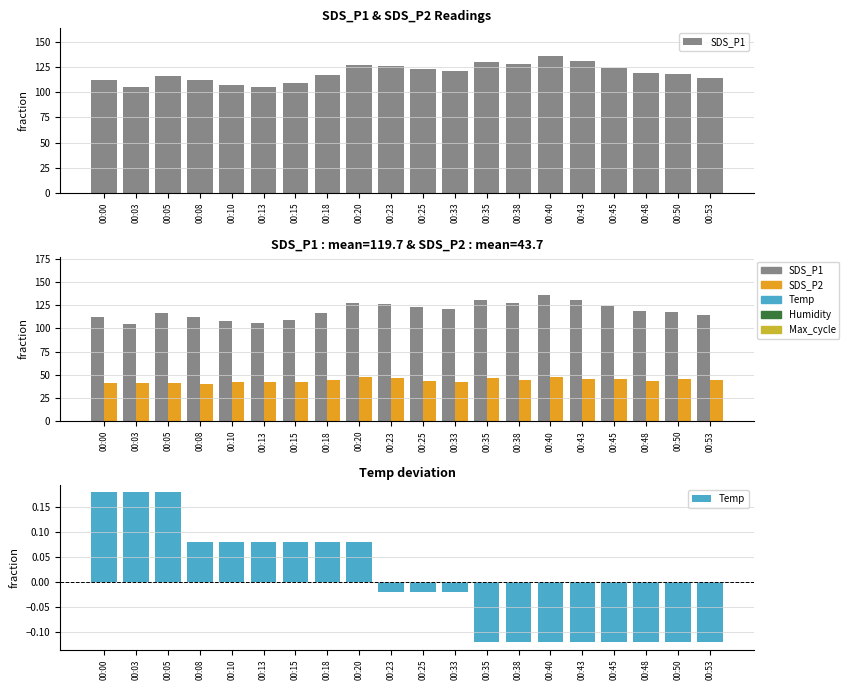

What is the value of the SDS_P1 bar at the 18th from the left?

119.2